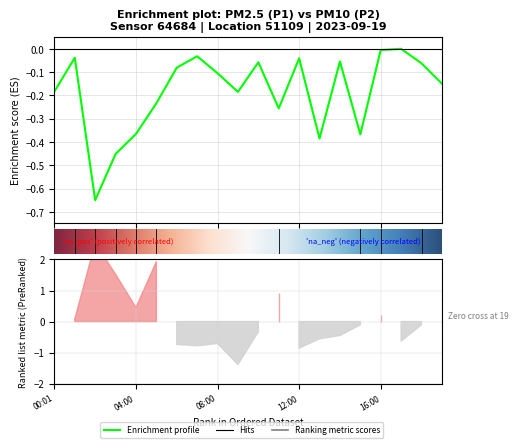

List the labels in order of value, largest first.

17:00, 16:00, 07:00, 01:00, 12:00, 14:00, 10:00, 18:00, 06:00, 08:00, 19:00, 00:01, 09:00, 05:00, 11:00, 04:00, 15:00, 13:00, 03:00, 02:00